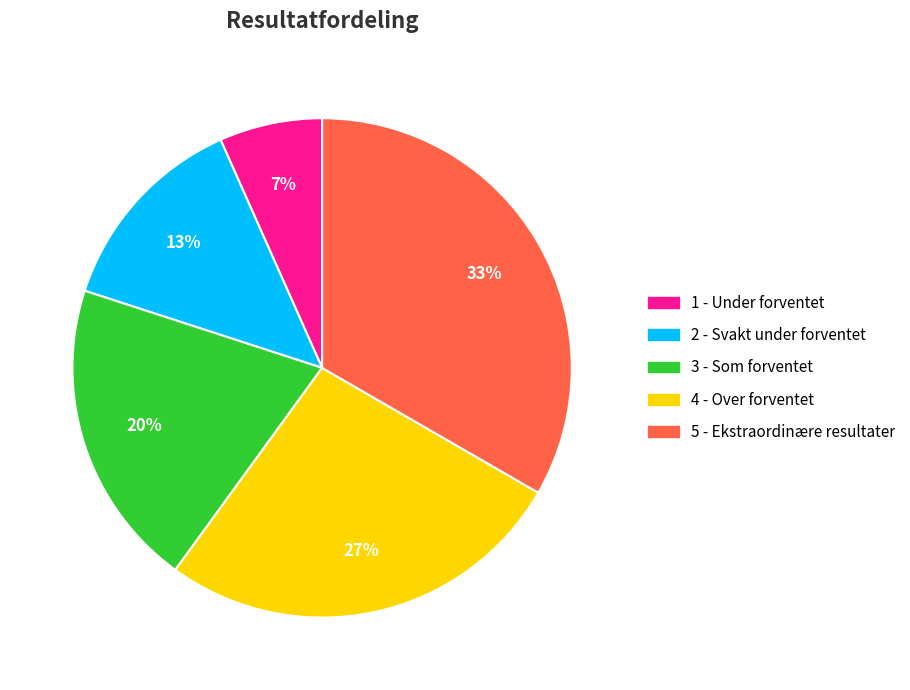

Between 4 - Over forventet and 2 - Svakt under forventet, which is larger?

4 - Over forventet